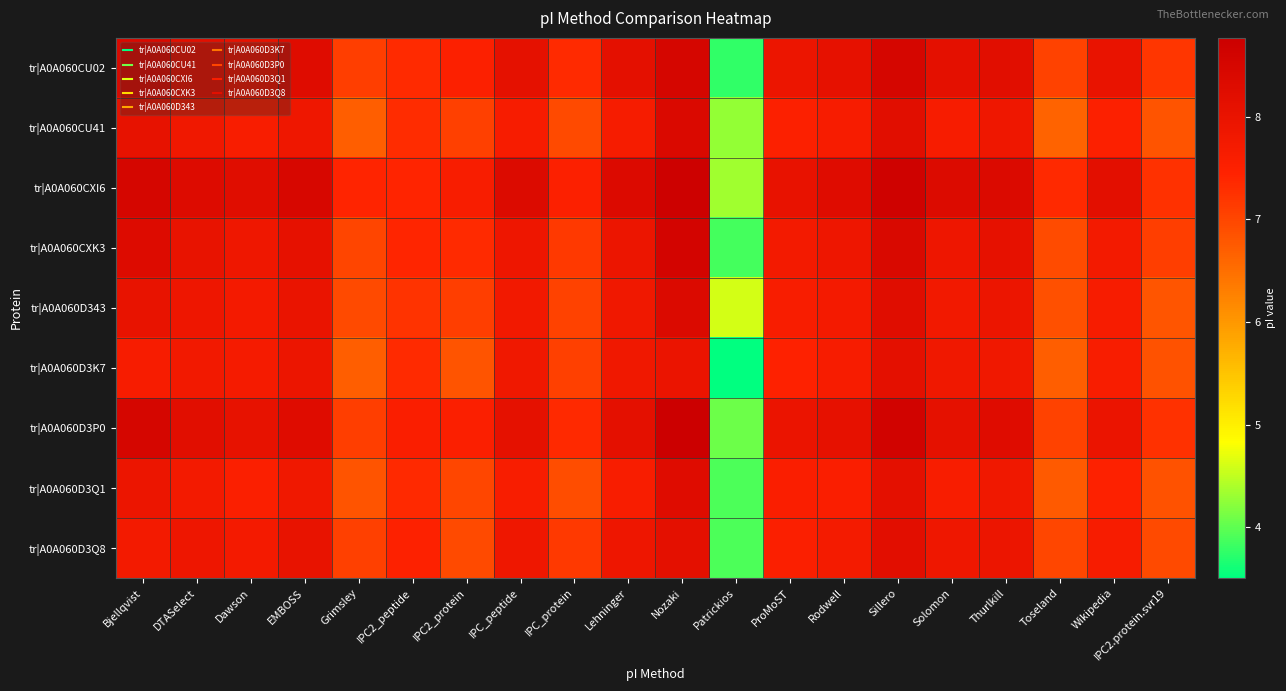

Count the number of data series in this chart.

9